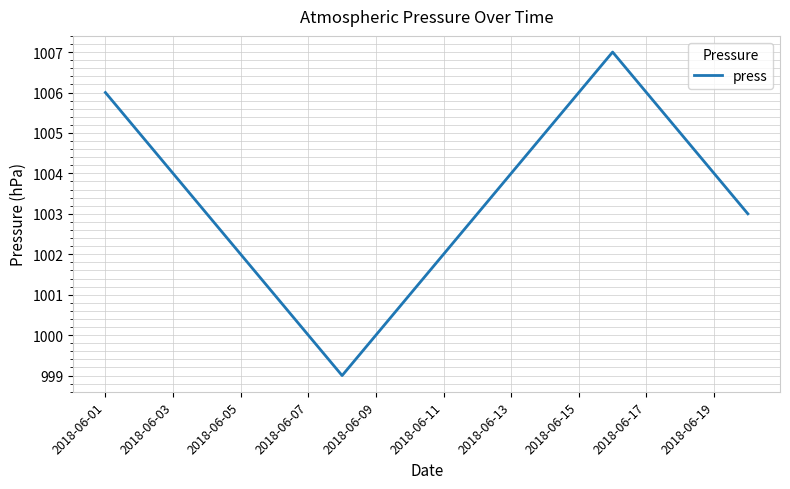

What is the maximum value shown in the chart?

1007